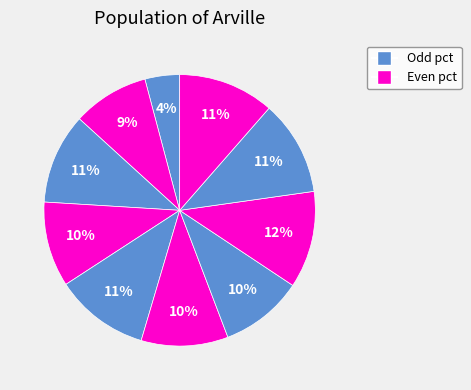

How many segments does this pie chart have?

10